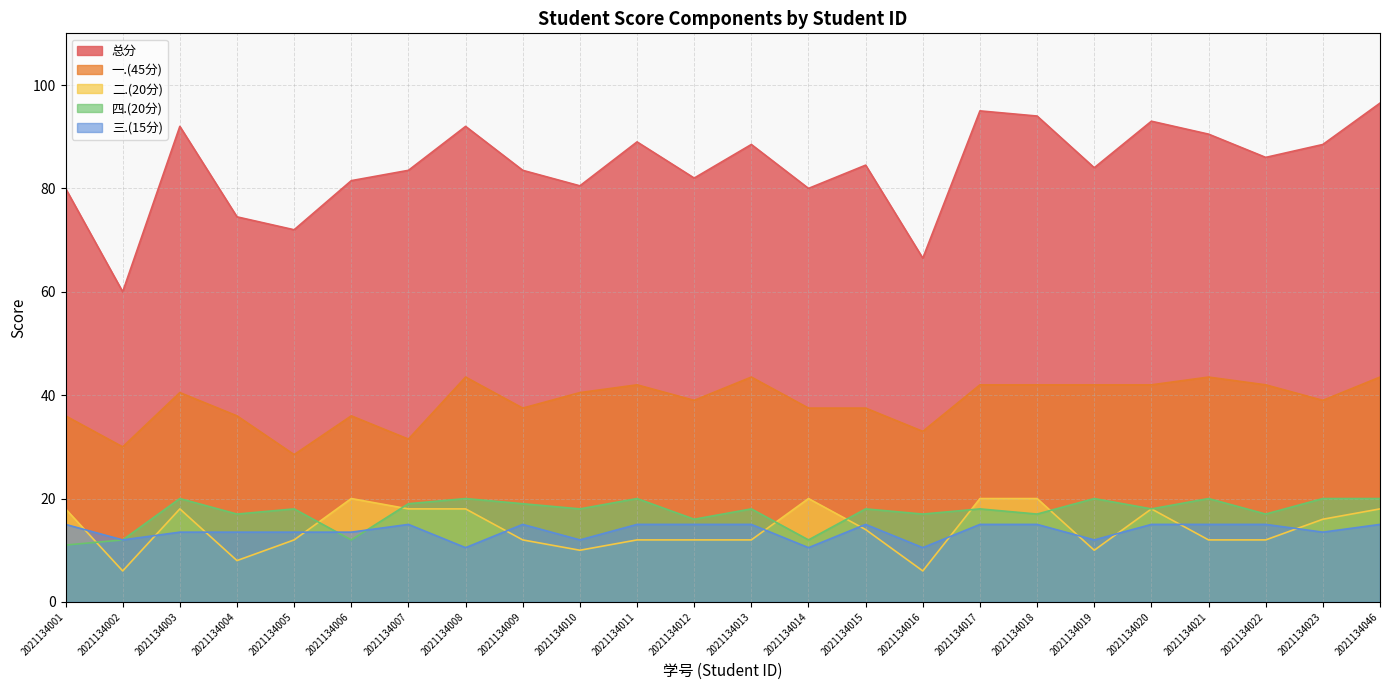

True or false: 总分 and 一.(45分) intersect in this chart.

False